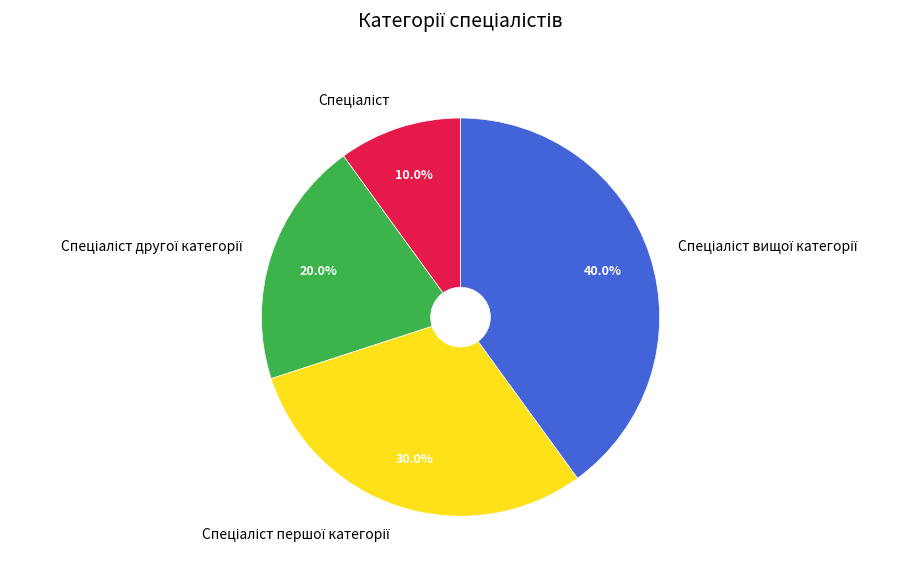

Is there any slice that represents more than half of the pie?

No